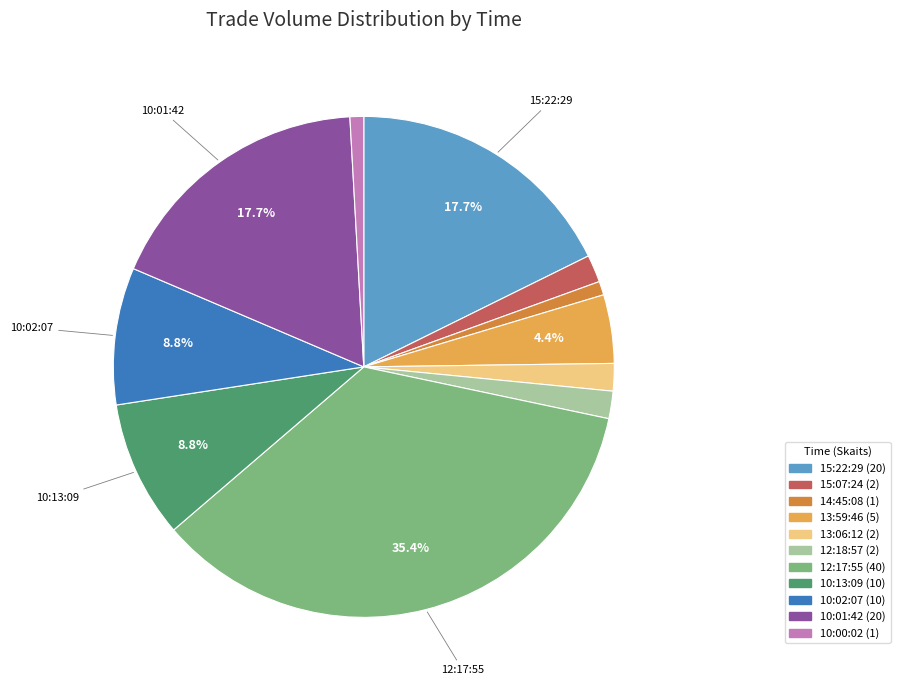

Is it true that 13:59:46 is 10% of the pie?

False